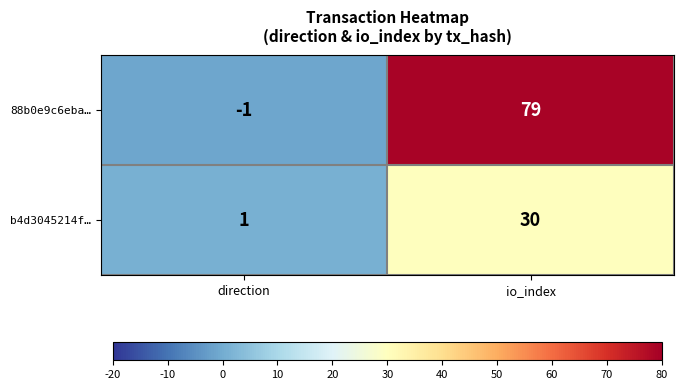

At which category is the sum across all series the highest?

io_index